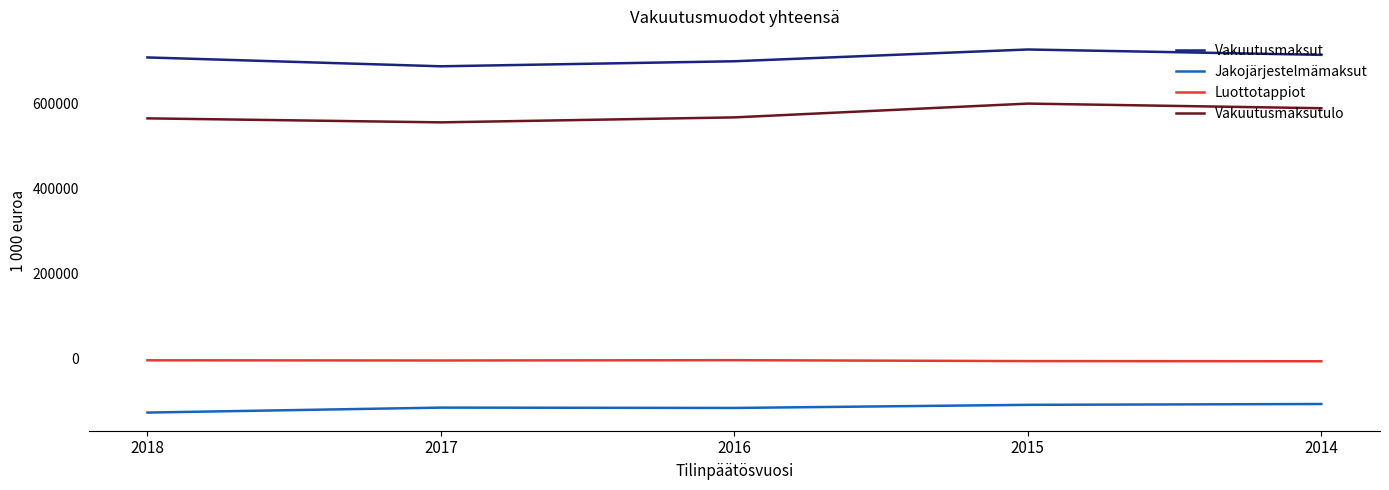

What is the highest value of the Vakuutusmaksutulo series?

599839.0